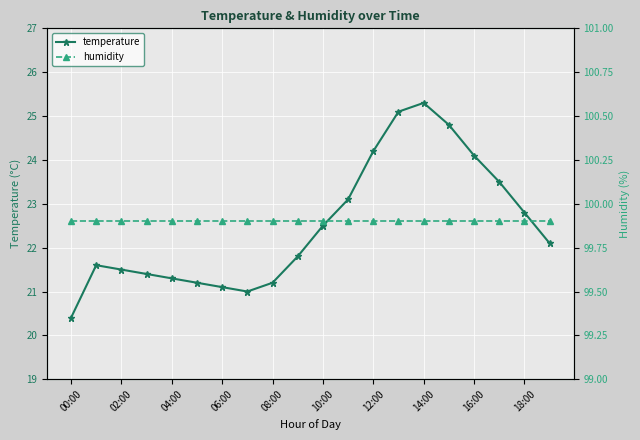

True or false: temperature has a value of 24.8 at 15.

True